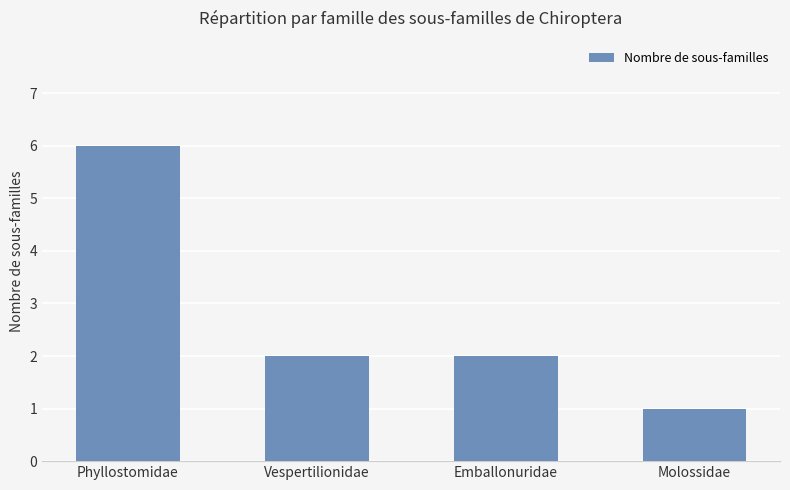

What is the sum of all values?

11